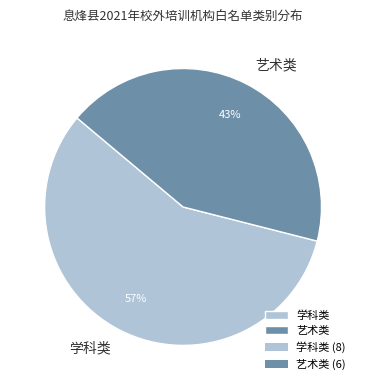

How many segments does this pie chart have?

2